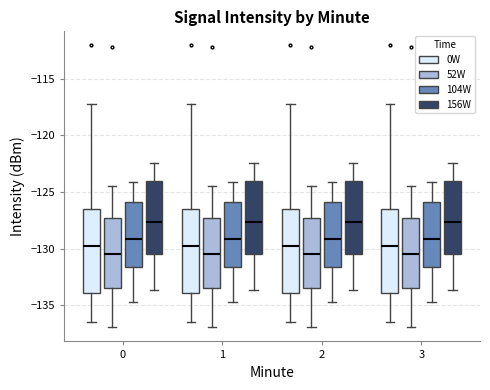

Reading left to right, transcribe this box plot: for each box, give where its median line is, the range the box spans, and where its two whiskers end, as read against the y-axis. The values are not printed on the chart, so give them approximately, as read against the axis.

0 (0W): median -129.5, box -134.0 to -126.5, whiskers -136.5 to -117.0
0 (52W): median -130.5, box -133.5 to -127.0, whiskers -137.0 to -124.5
0 (104W): median -129.0, box -131.5 to -126.0, whiskers -134.5 to -124.0
0 (156W): median -127.5, box -130.5 to -124.0, whiskers -133.5 to -122.5
1 (0W): median -129.5, box -134.0 to -126.5, whiskers -136.5 to -117.0
1 (52W): median -130.5, box -133.5 to -127.0, whiskers -137.0 to -124.5
1 (104W): median -129.0, box -131.5 to -126.0, whiskers -134.5 to -124.0
1 (156W): median -127.5, box -130.5 to -124.0, whiskers -133.5 to -122.5
2 (0W): median -129.5, box -134.0 to -126.5, whiskers -136.5 to -117.0
2 (52W): median -130.5, box -133.5 to -127.0, whiskers -137.0 to -124.5
2 (104W): median -129.0, box -131.5 to -126.0, whiskers -134.5 to -124.0
2 (156W): median -127.5, box -130.5 to -124.0, whiskers -133.5 to -122.5
3 (0W): median -129.5, box -134.0 to -126.5, whiskers -136.5 to -117.0
3 (52W): median -130.5, box -133.5 to -127.0, whiskers -137.0 to -124.5
3 (104W): median -129.0, box -131.5 to -126.0, whiskers -134.5 to -124.0
3 (156W): median -127.5, box -130.5 to -124.0, whiskers -133.5 to -122.5